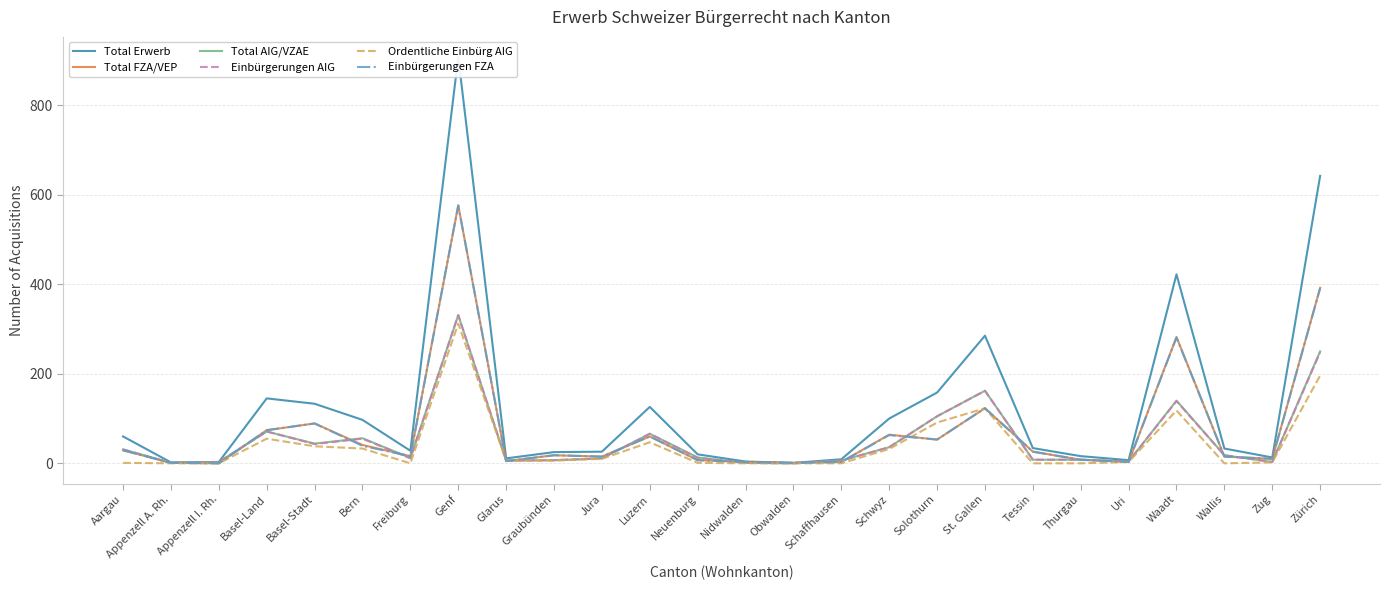

What is the label of the 25th point from the right?

Appenzell A. Rh.